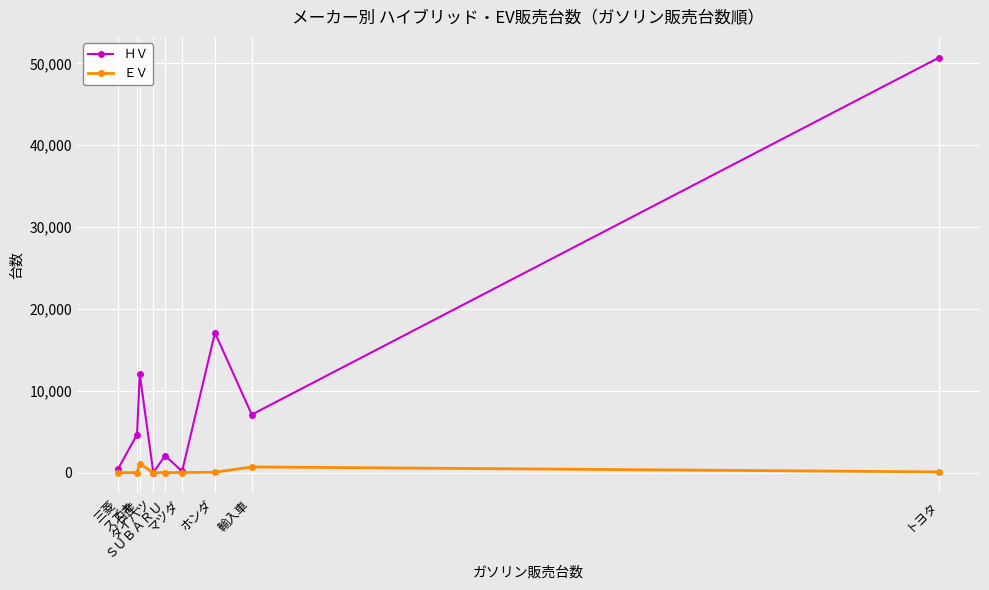

List the series in order of their overall mean, lowest first.

ＥＶ, ＨＶ